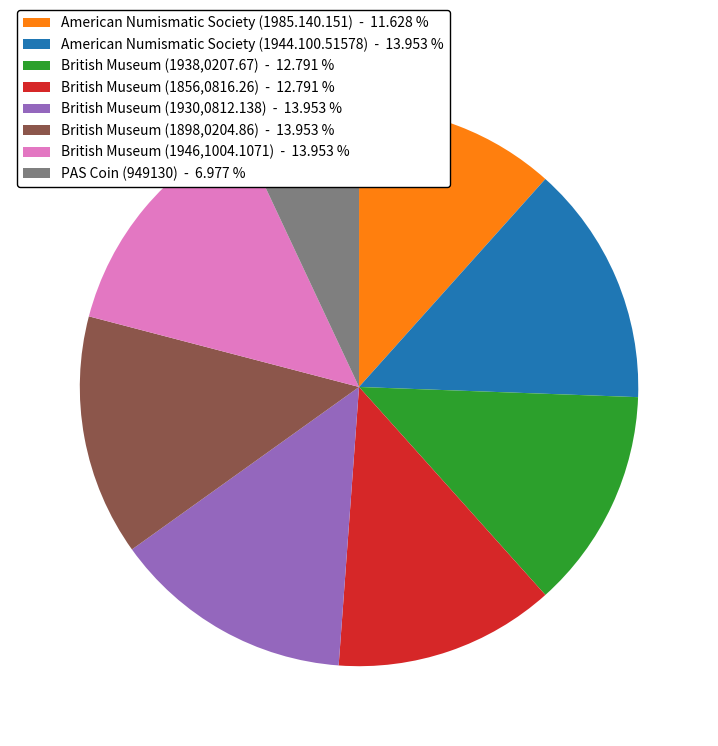

Which slice is the smallest?

PAS Coin (949130)